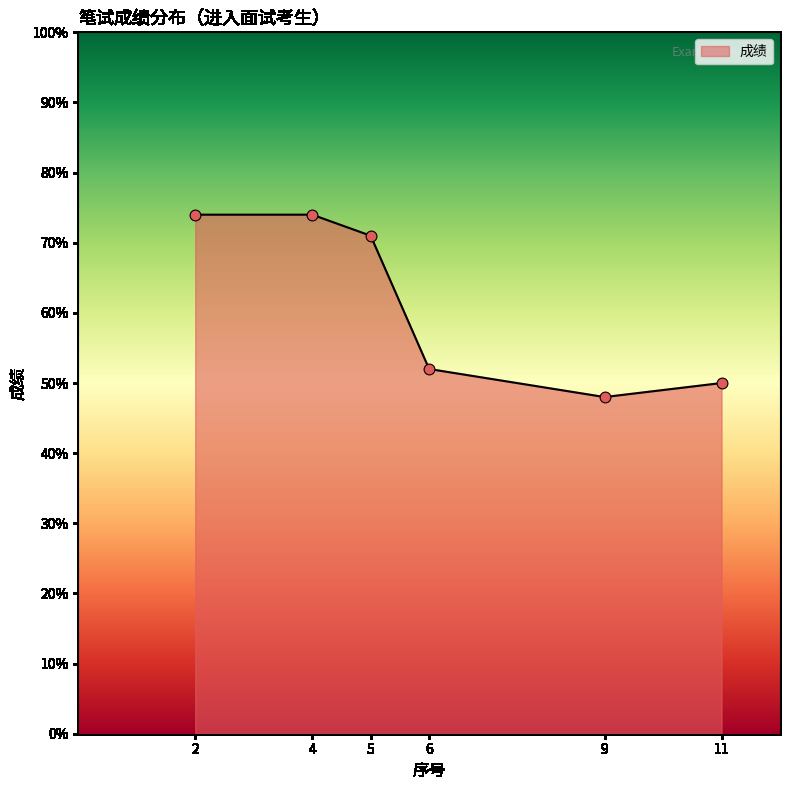

Between 5 and 2, which is larger?

2